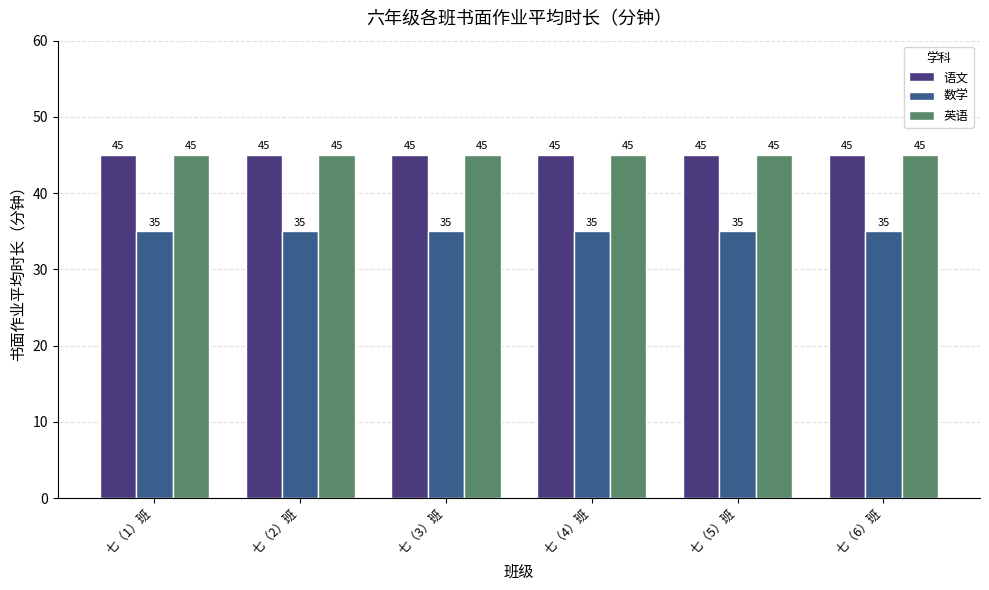

The 数学 series shows 58 at 七（3）班. True or false?

False